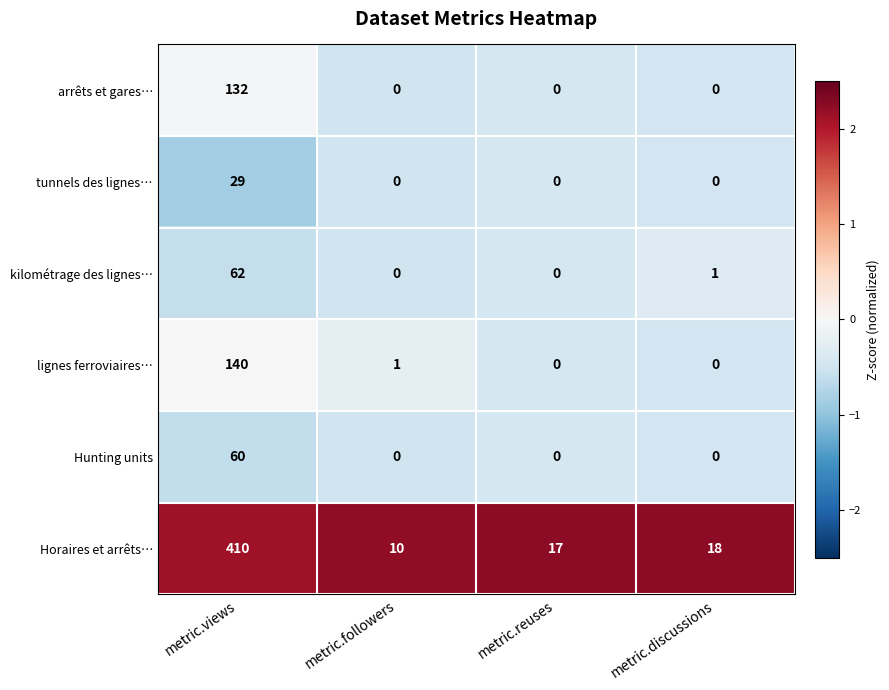

Where does the lignes ferroviaires… series first go above 1?

metric.views